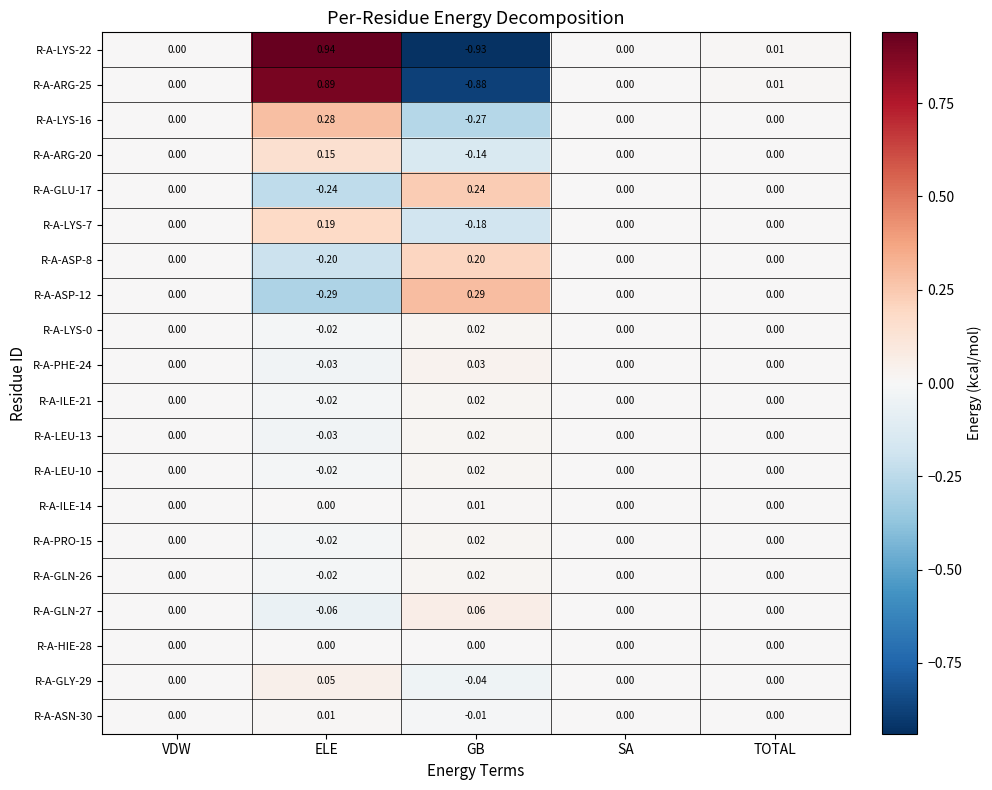

Count the number of data series in this chart.

20